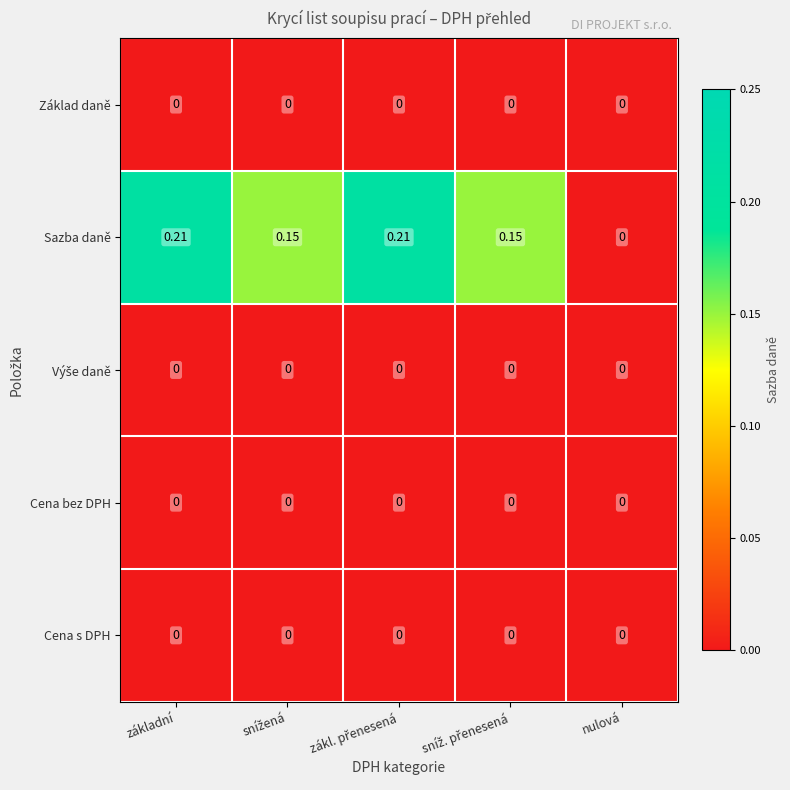

At which label is Sazba daně closest to 0?

nulová